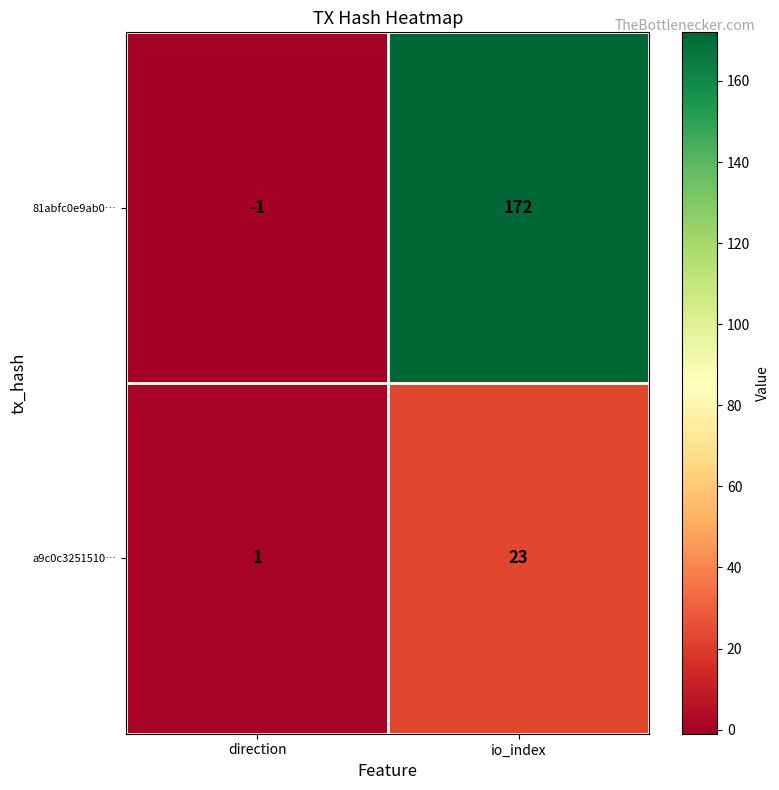

Reading right to left, list all the values displayed in this chart.

81abfc0e9ab0…: io_index=172	direction=-1
a9c0c3251510…: io_index=23	direction=1